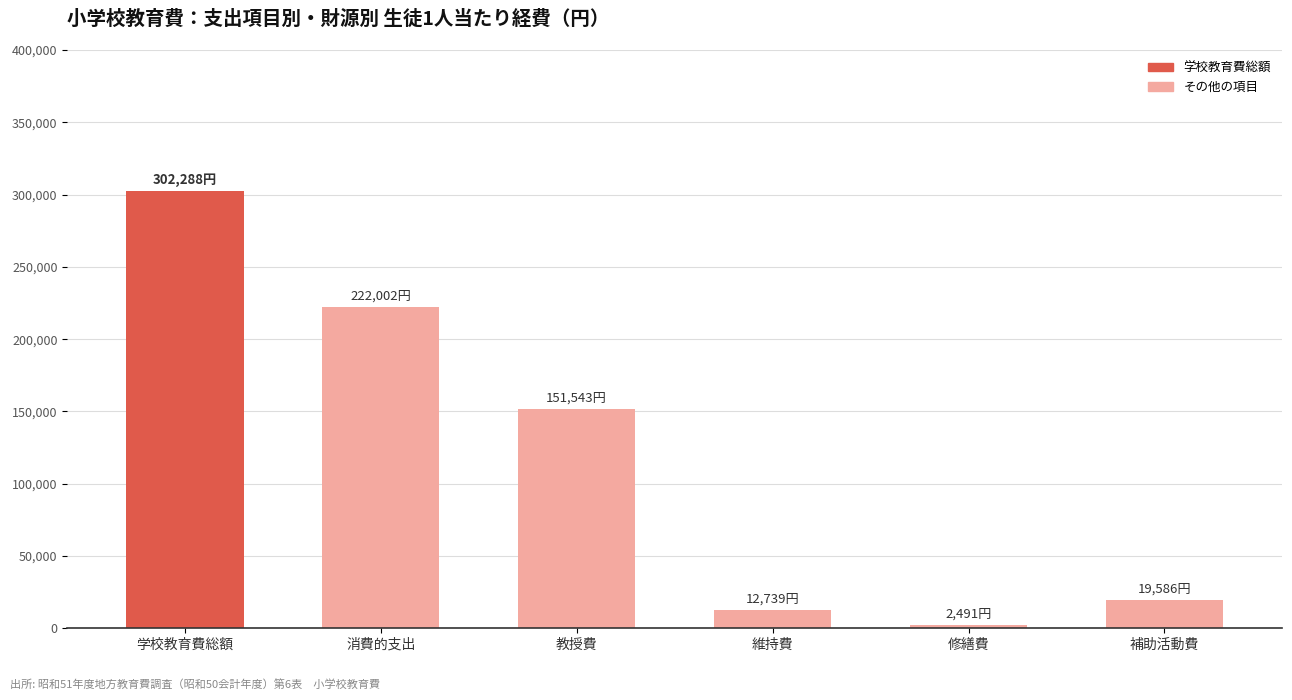

What is the sum of the values at 修繕費 and 消費的支出?

224493